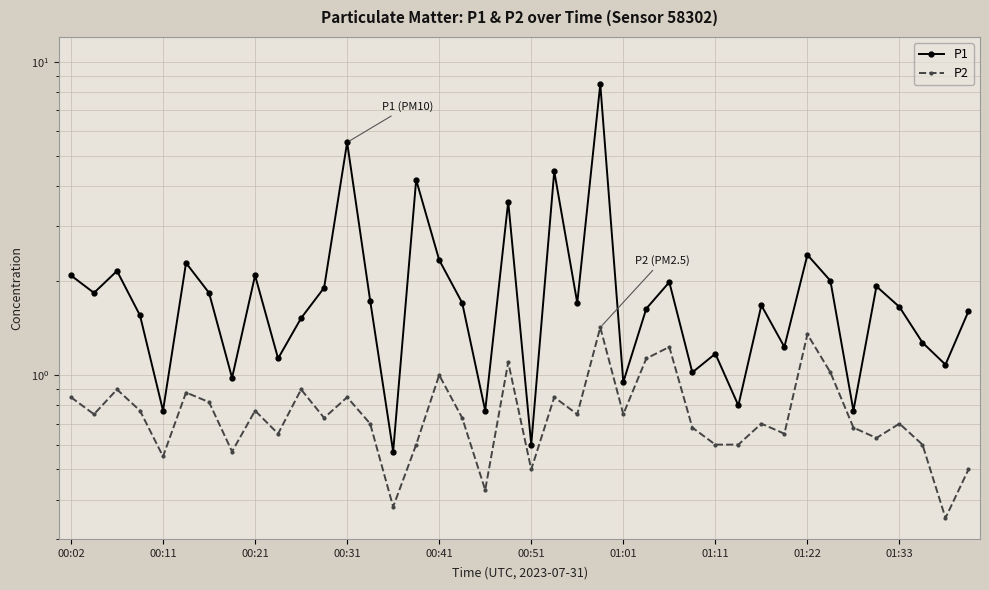

Which category has the lowest value across all series?

38